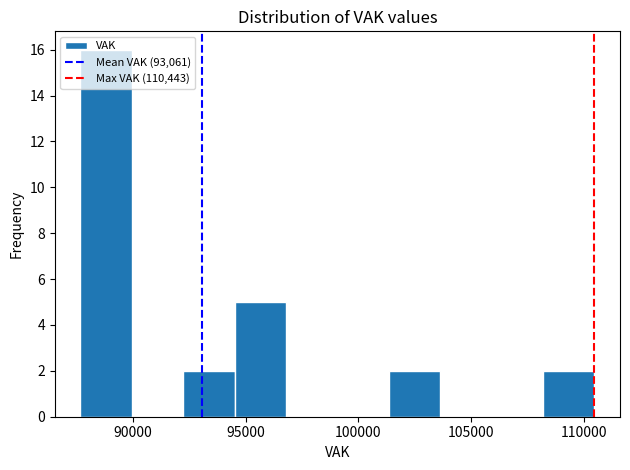

Reading left to right, list every bar in this chart as the range it spans on the x-axis followed by its height. Neither the bar edges nor the heights are printed on the chart, so give them approximately, as read against the axes.

87500 to 90000: 16
90000 to 92000: 0
92000 to 94500: 2
94500 to 97000: 5
97000 to 99000: 0
99000 to 101500: 0
101500 to 103500: 2
103500 to 106000: 0
106000 to 108000: 0
108000 to 110500: 2